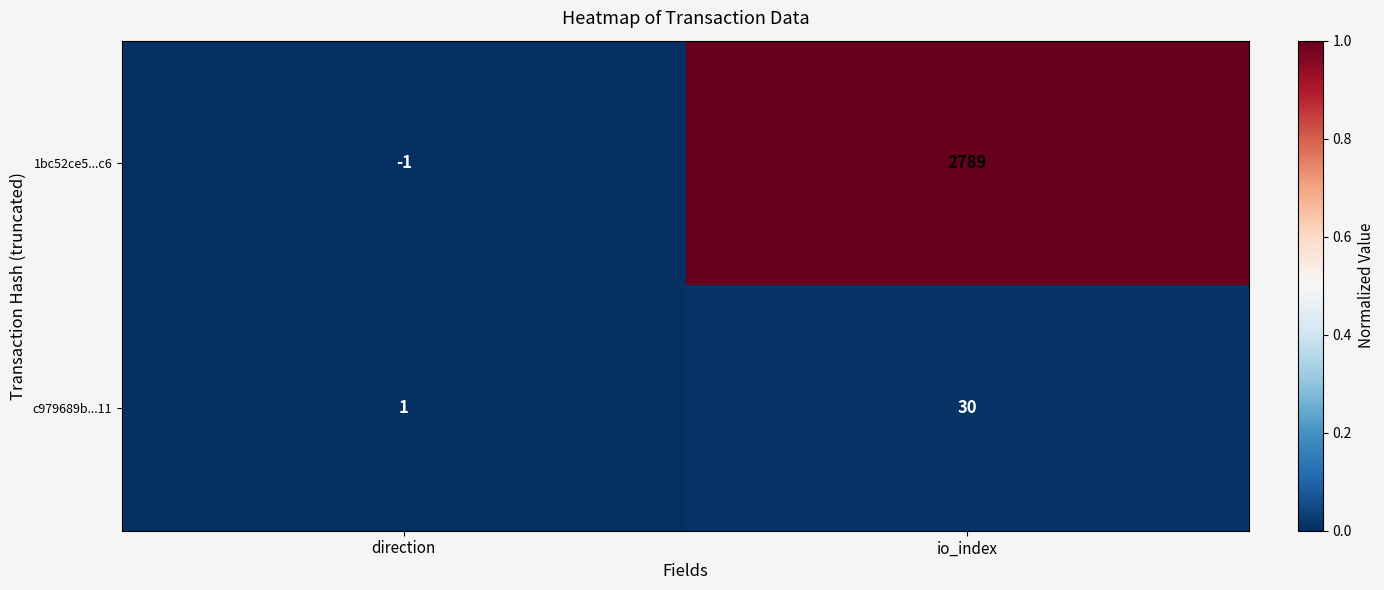

Reading left to right, extract all data points from this chart.

1bc52ce5...c6: direction=-1	io_index=2789
c979689b...11: direction=1	io_index=30